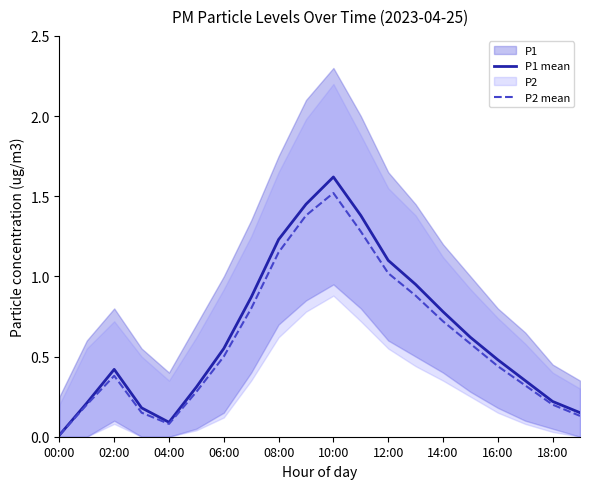

Rank the series at 13 from highest to lowest value.

P1 mean, P2 mean